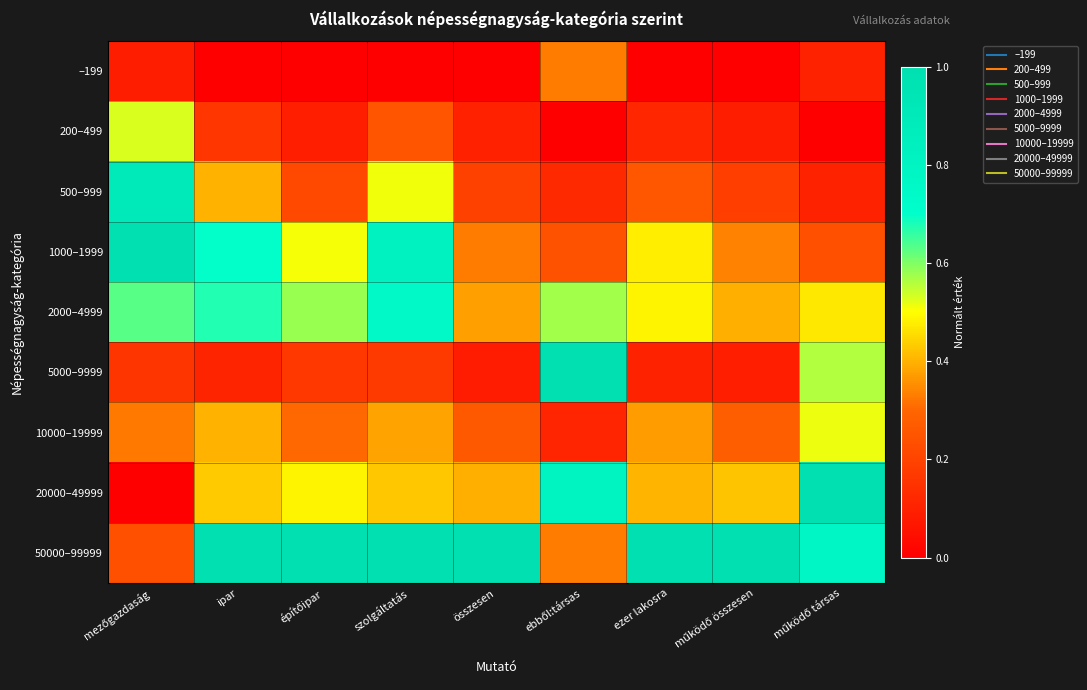

How many data points does each series have?

9